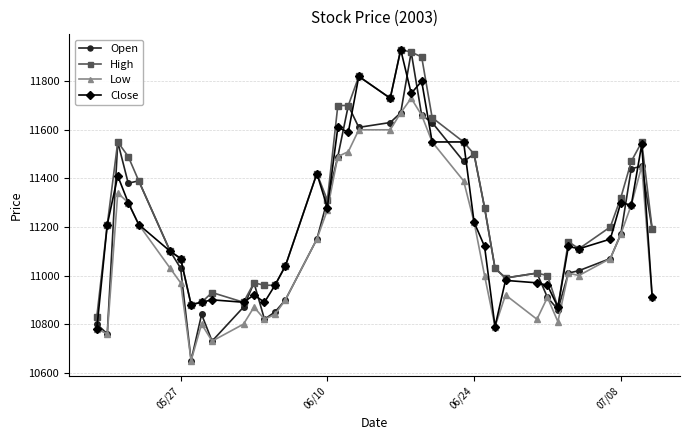

True or false: Low and High cross at least once.

False